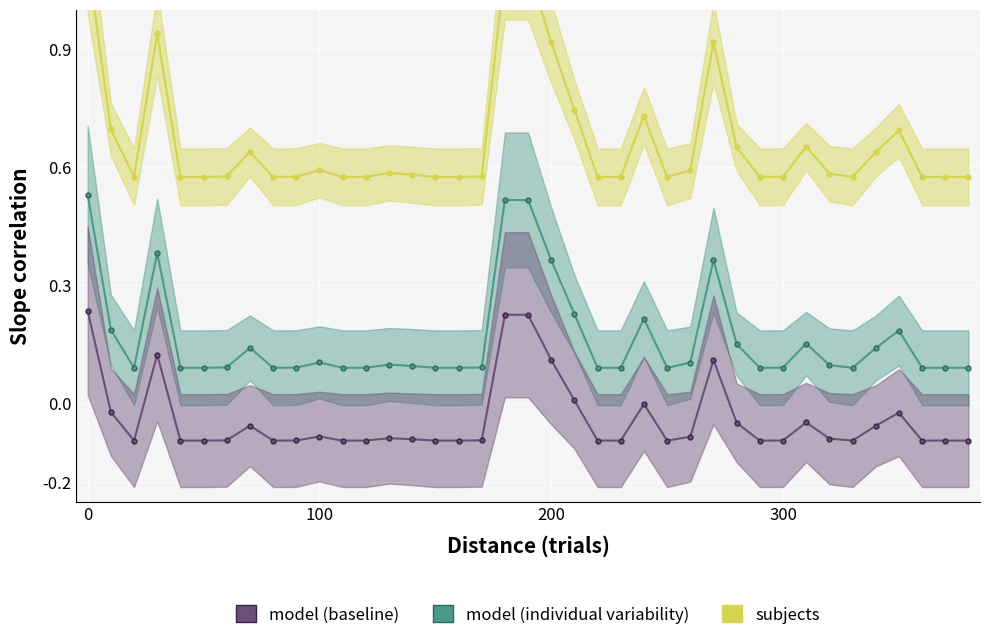

Reading left to right, what are all the values shown in this chart?

subjects: 1.1	0.7	0.6	0.9	0.6	0.6	0.6	0.6	0.6	0.6	0.6	0.6	0.6	0.6	0.6	0.6	0.6	0.6	1.1	1.1	0.9	0.7	0.6	0.6	0.7	0.6	0.6	0.9	0.7	0.6	0.6	0.7	0.6	0.6	0.6	0.7	0.6	0.6	0.6
model (individual variability): 0.5	0.2	0.1	0.4	0.1	0.1	0.1	0.1	0.1	0.1	0.1	0.1	0.1	0.1	0.1	0.1	0.1	0.1	0.5	0.5	0.4	0.2	0.1	0.1	0.2	0.1	0.1	0.4	0.2	0.1	0.1	0.2	0.1	0.1	0.1	0.2	0.1	0.1	0.1
model (baseline): 0.2	-0.0	-0.1	0.1	-0.1	-0.1	-0.1	-0.1	-0.1	-0.1	-0.1	-0.1	-0.1	-0.1	-0.1	-0.1	-0.1	-0.1	0.2	0.2	0.1	0.0	-0.1	-0.1	-0.0	-0.1	-0.1	0.1	-0.0	-0.1	-0.1	-0.0	-0.1	-0.1	-0.1	-0.0	-0.1	-0.1	-0.1